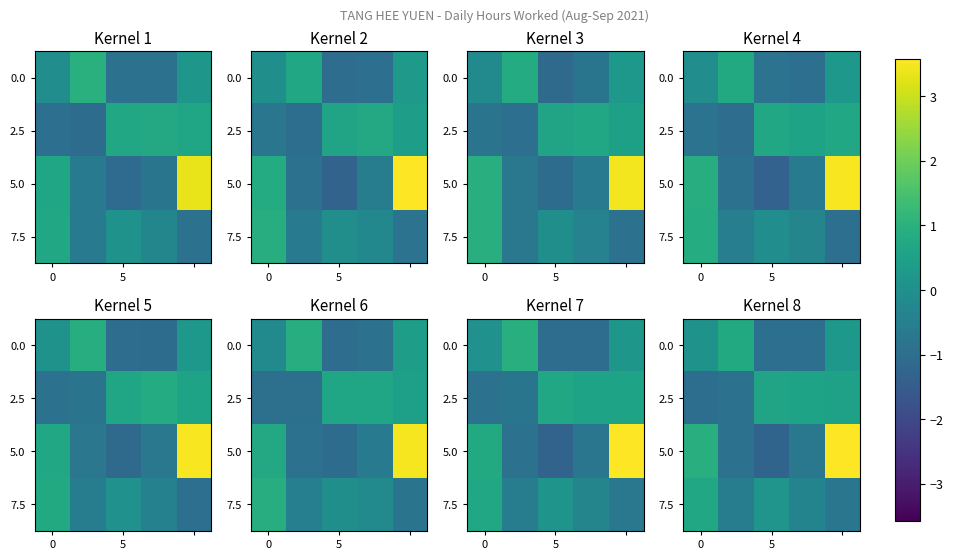

Where is 7.5 nearest to the value 0?

5